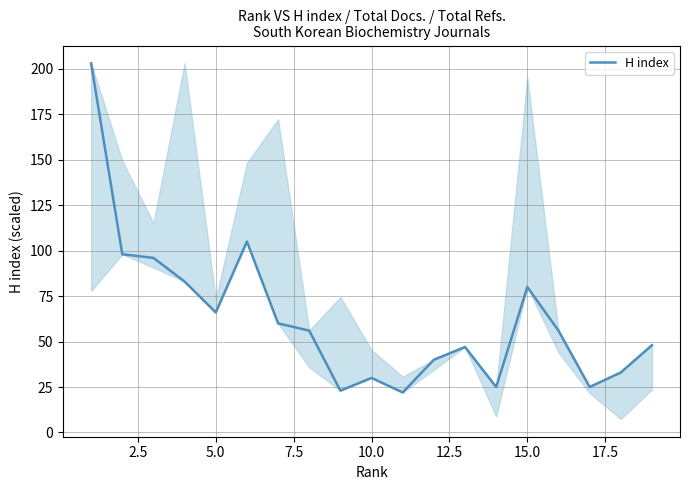

What is the smallest value displayed?

22